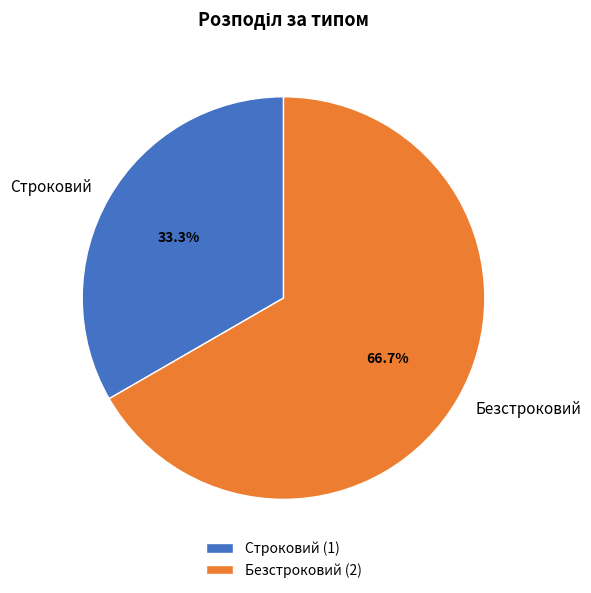

Is there any slice that represents more than half of the pie?

Yes